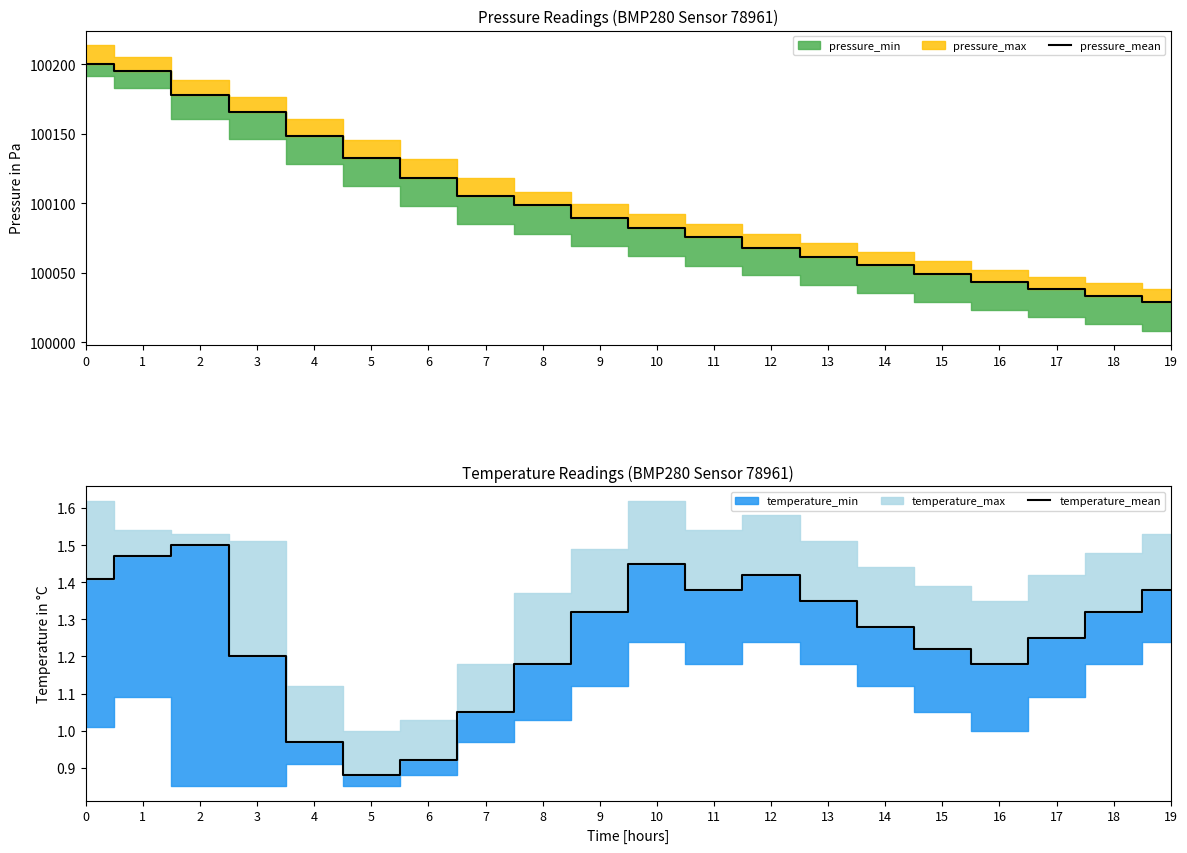

List the series in order of their overall mean, highest first.

pressure_mean, temperature_mean